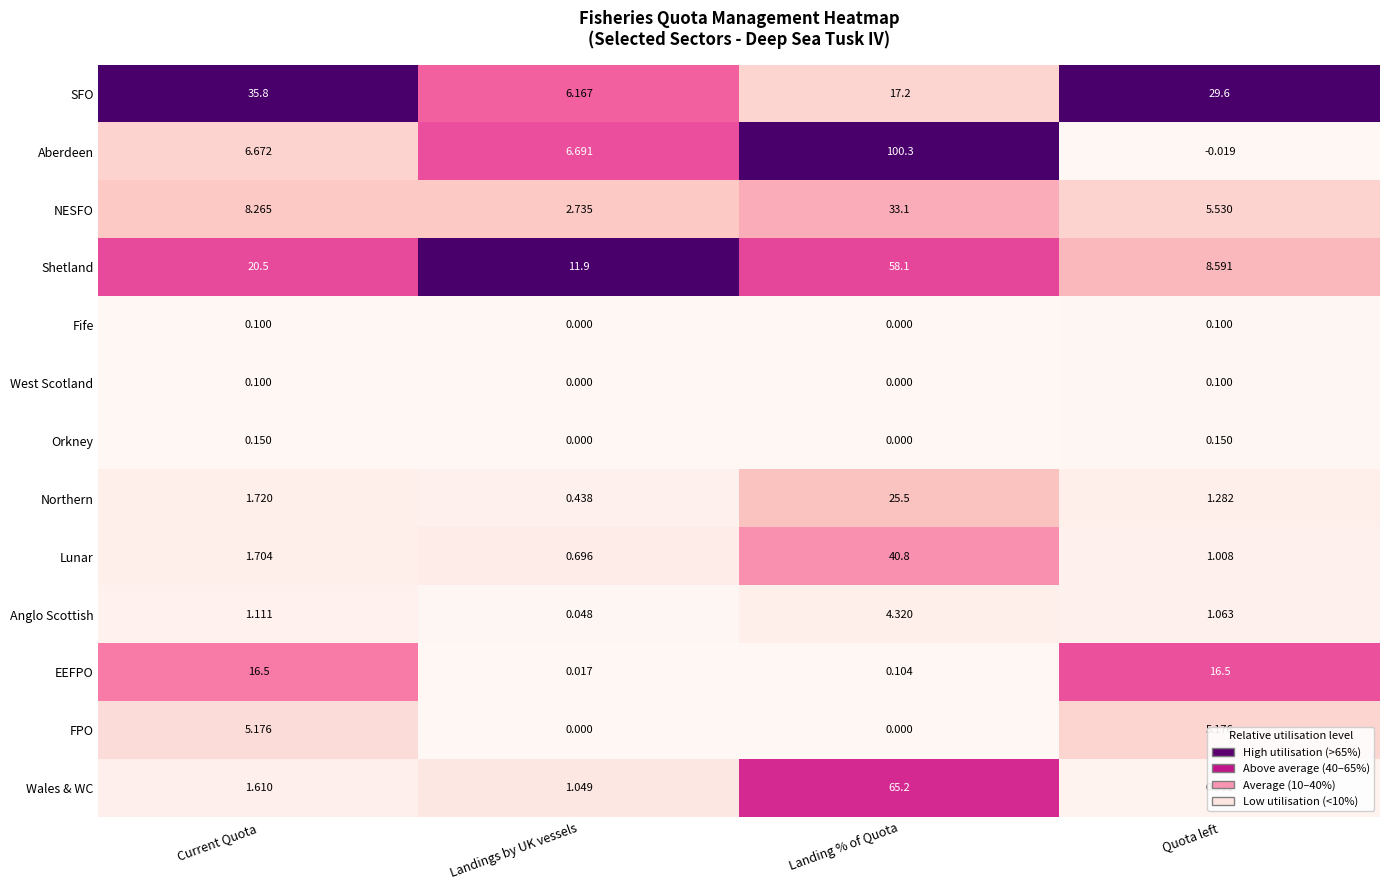

What is the spread (max minus min) of values at Landing % of Quota?

100.3